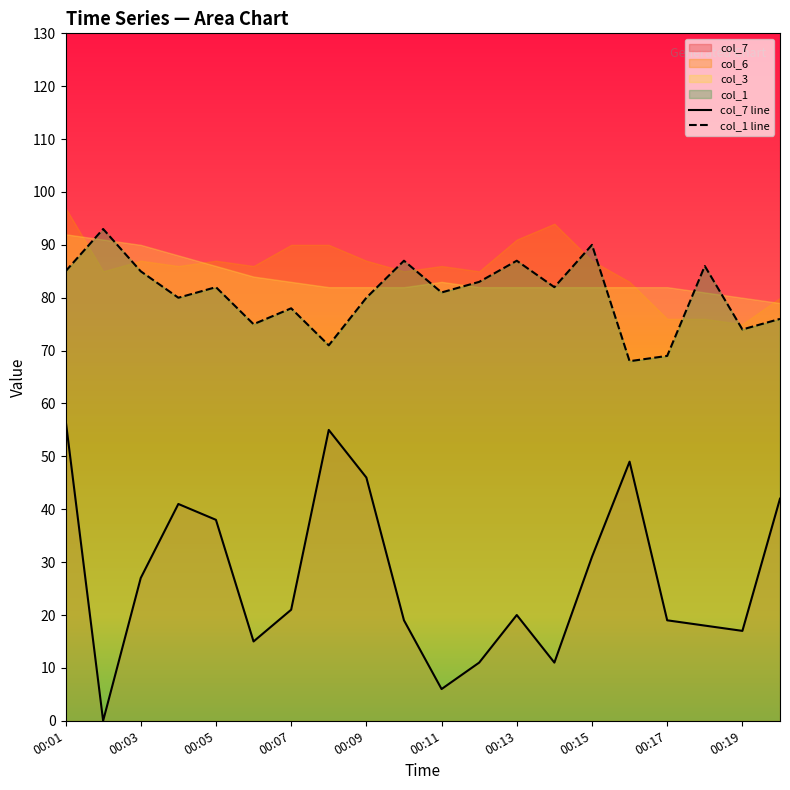

True or false: col_7 line and col_1 line intersect in this chart.

False